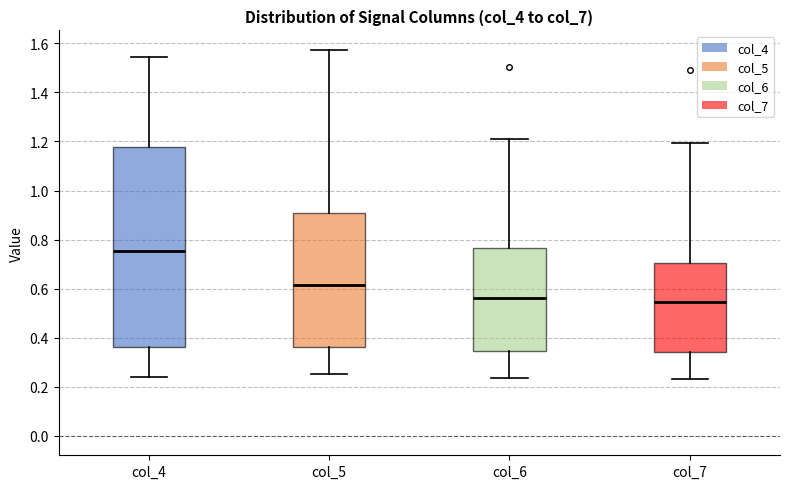

Where is the upper edge of the box for col_4 on the y-axis? The values are not printed on the chart, so give them approximately, as read against the axis.

1.18